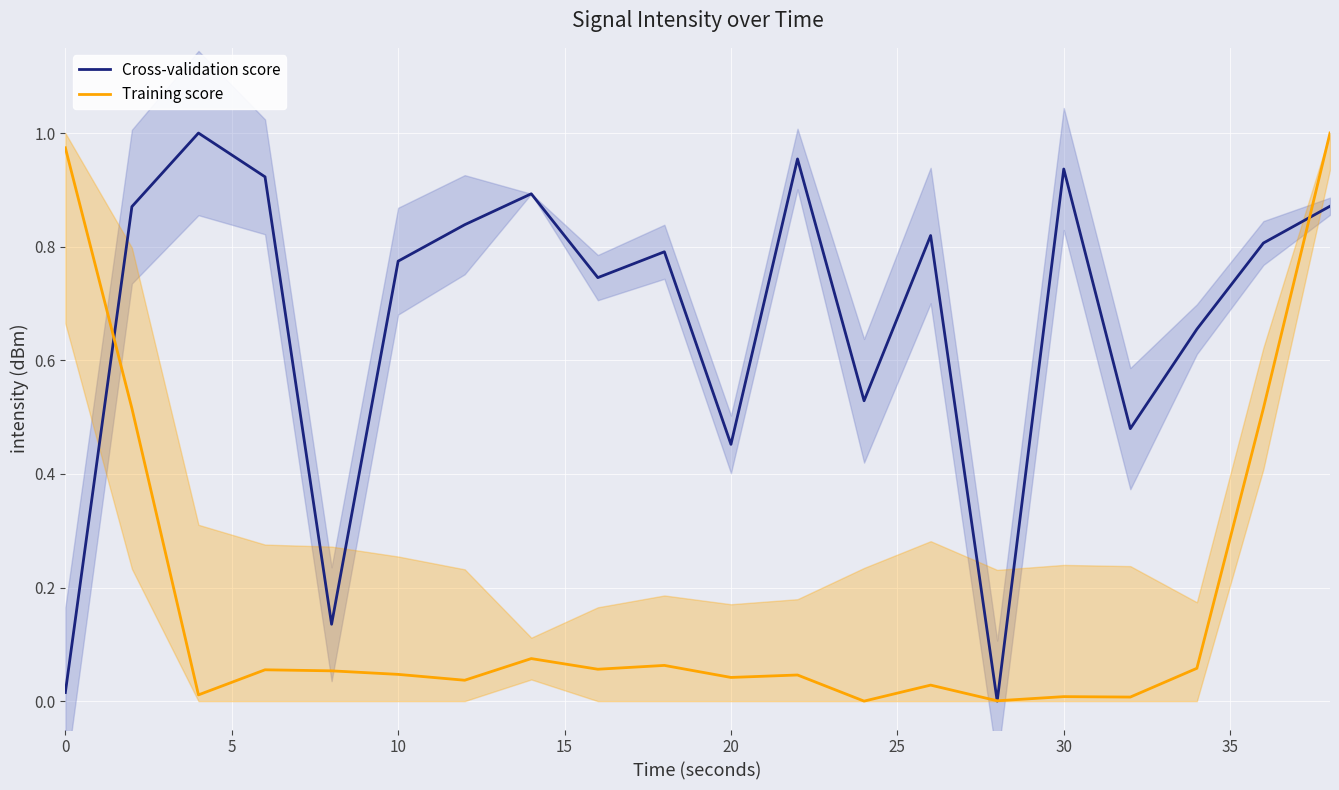

Which series has the largest total across all categories?

Cross-validation score